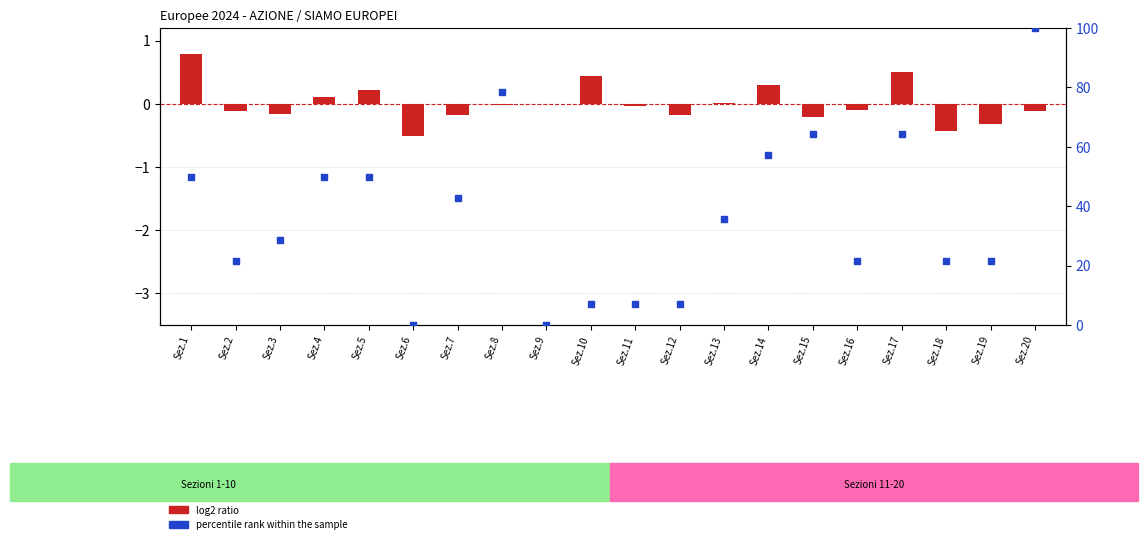

Which series has the largest Y range (max minus min)?

percentile rank within the sample